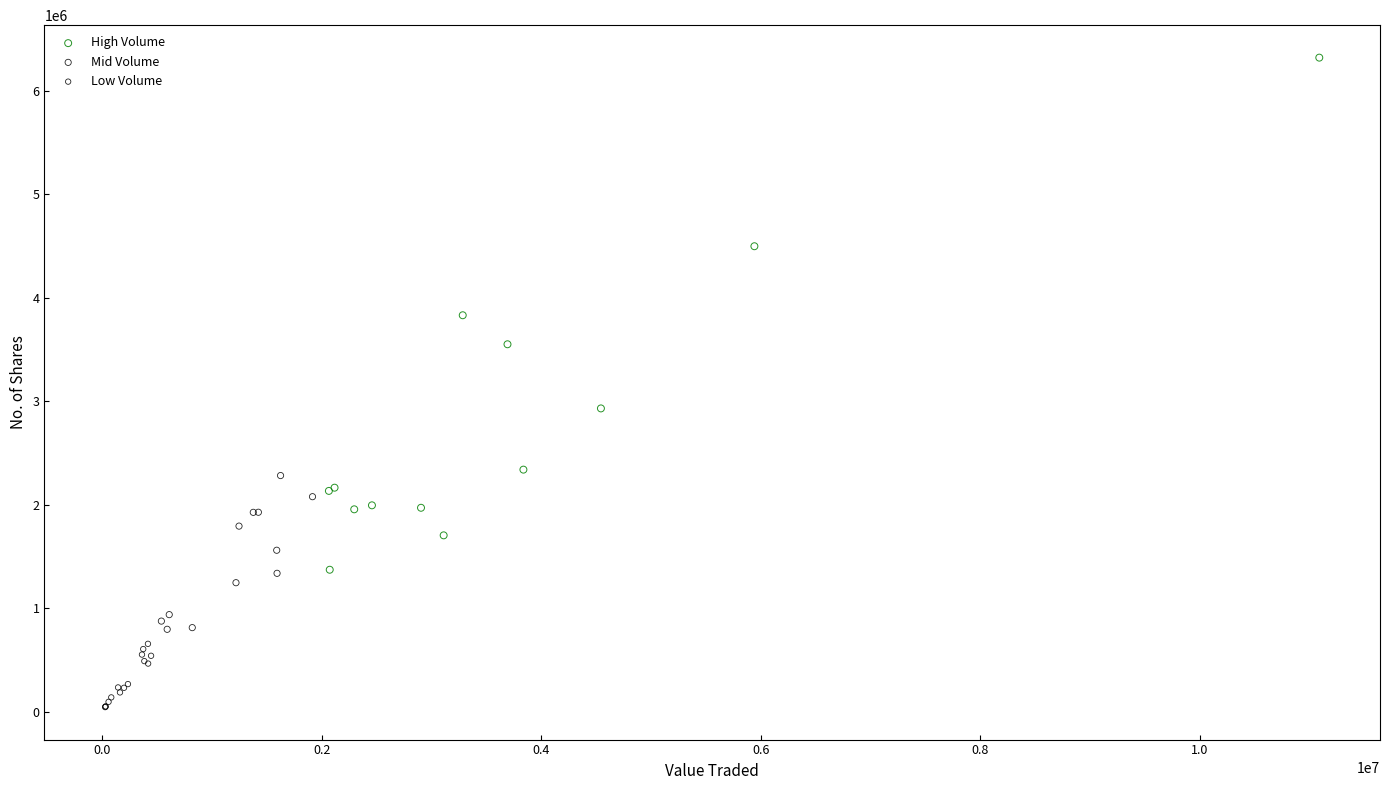

What are all the series names shown in the legend?

High Volume, Mid Volume, Low Volume